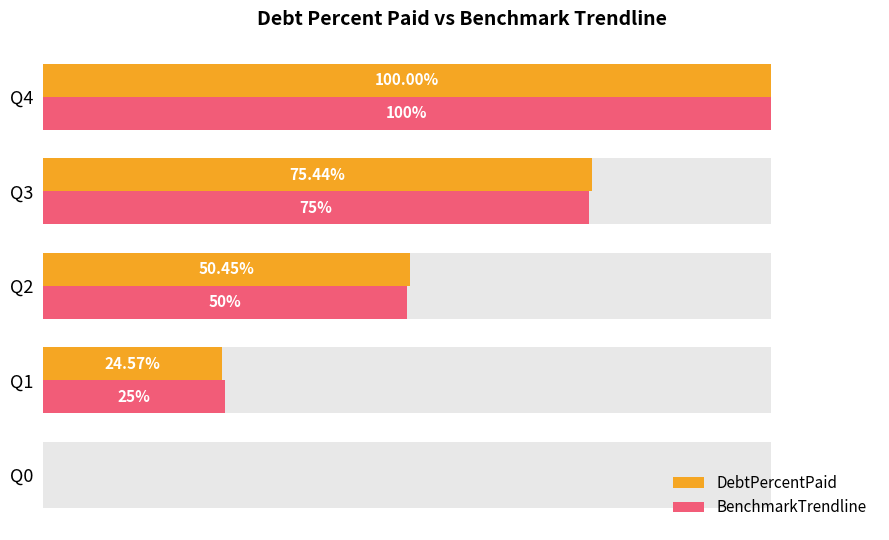

What is the greatest value displayed?

100.0